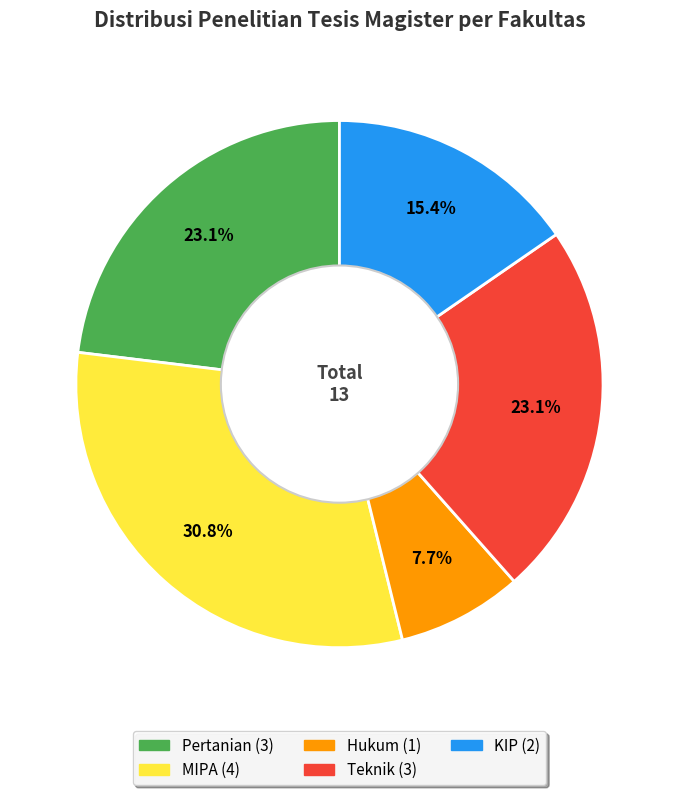

To the nearest percent, what is the combined percentage of MIPA and Teknik?

54%